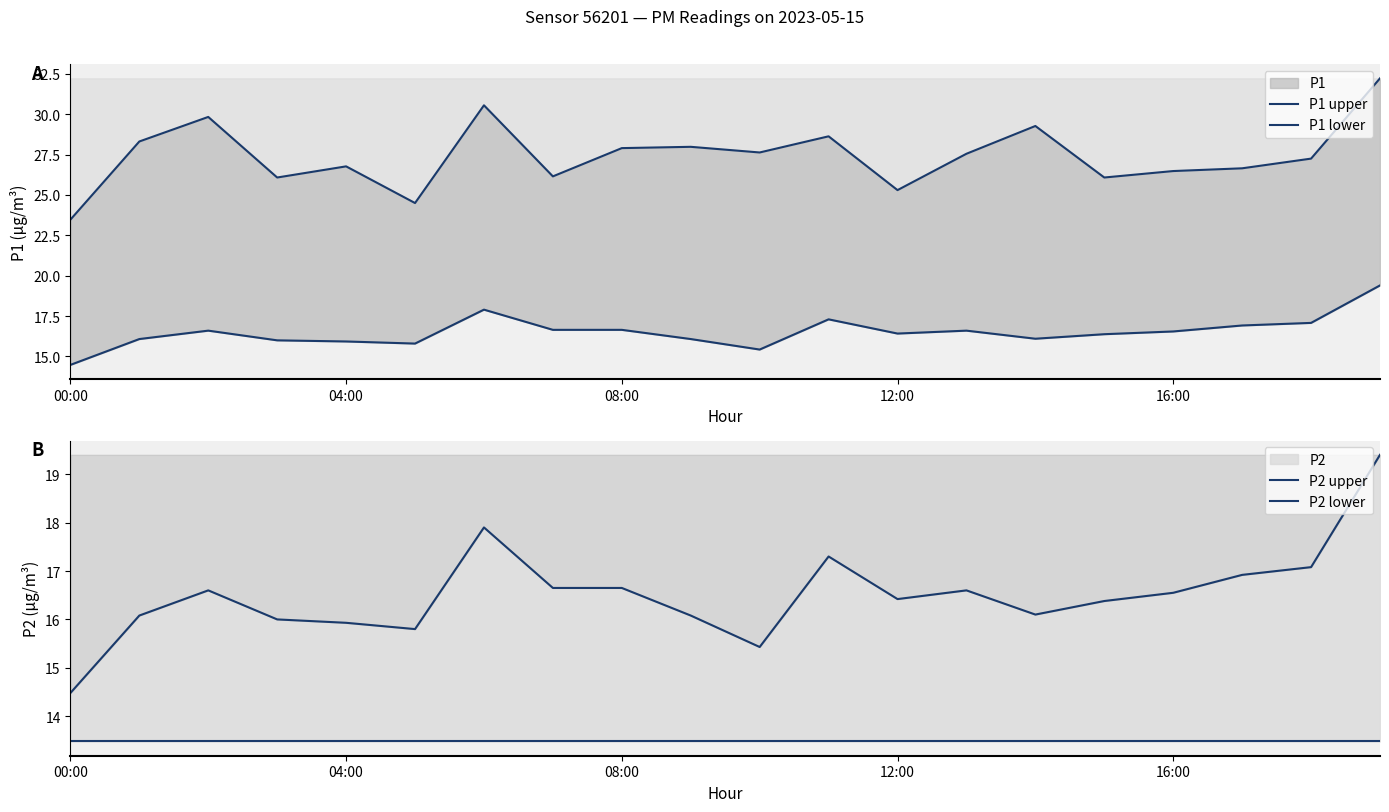

What is the sum of all P2 lower values?

269.6